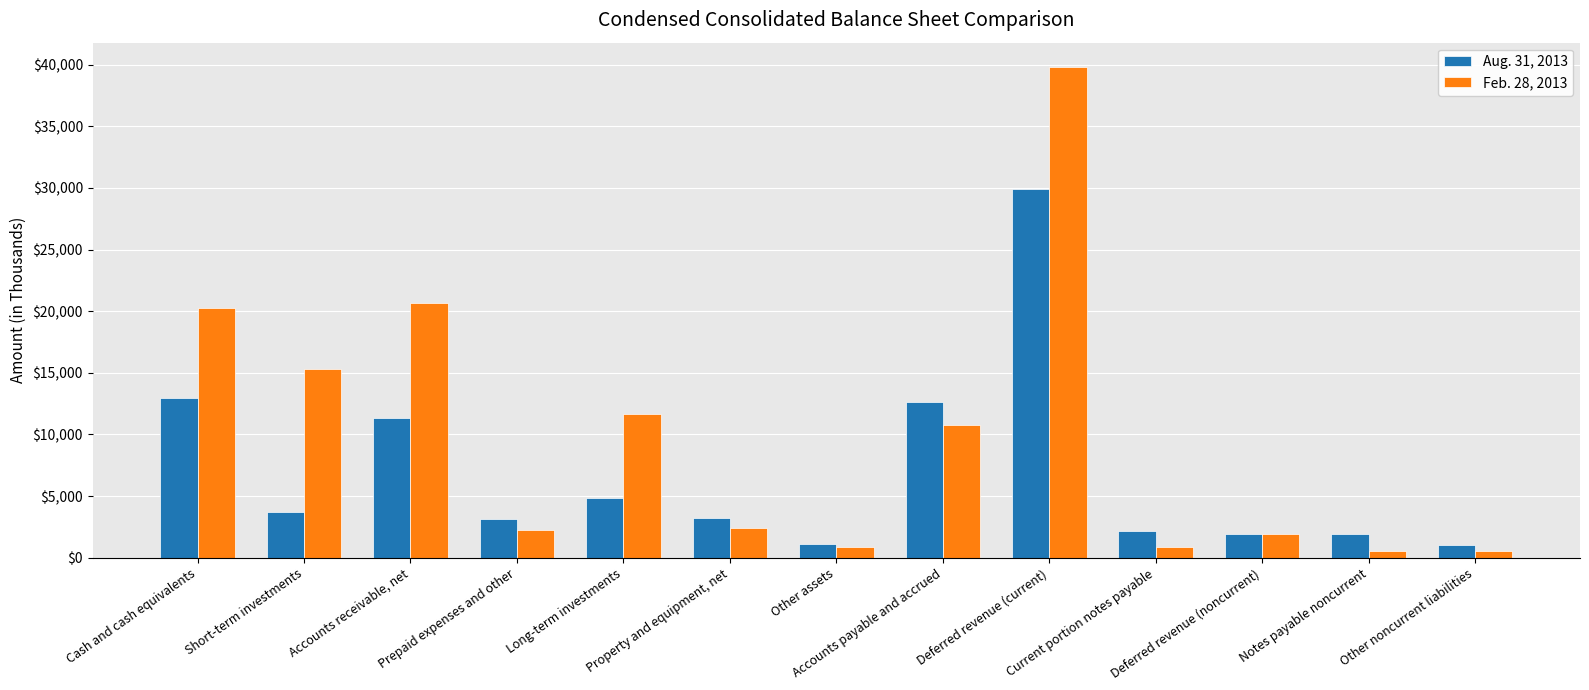

Rank the series at Short-term investments from lowest to highest value.

Aug. 31, 2013, Feb. 28, 2013